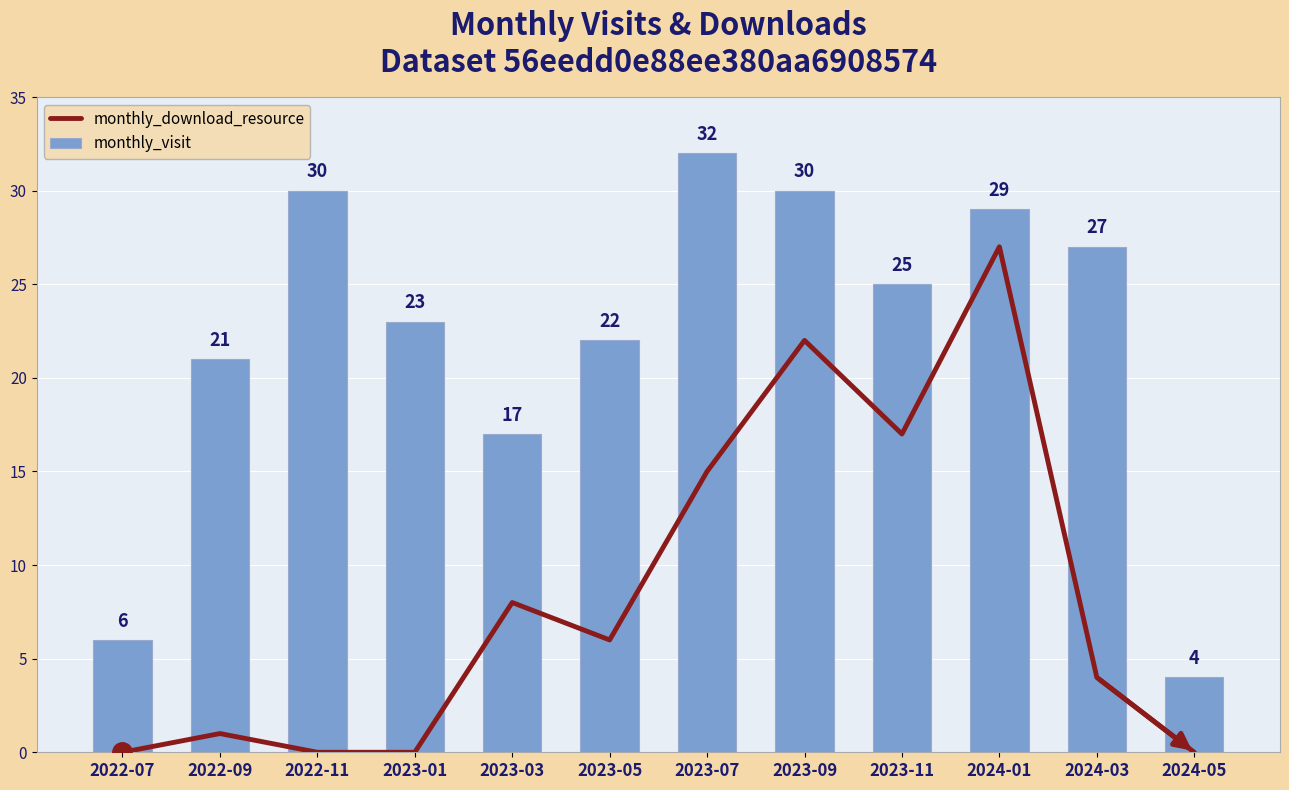

What is the difference between the second highest and second lowest values in the monthly_visit series?

24